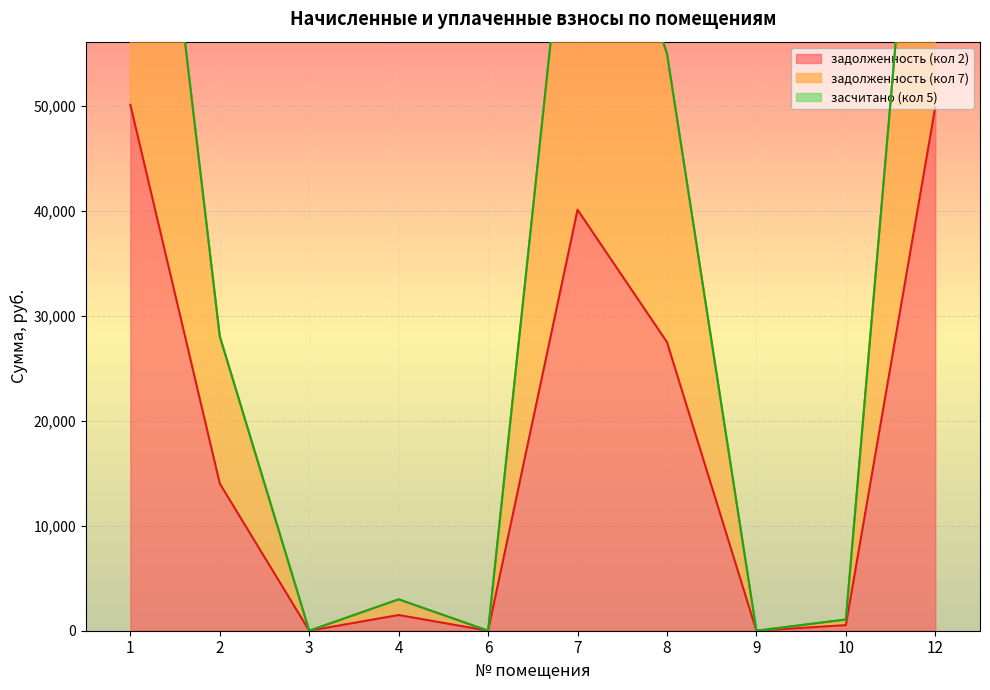

Which series has the widest spread of values?

задолженность (кол 7)